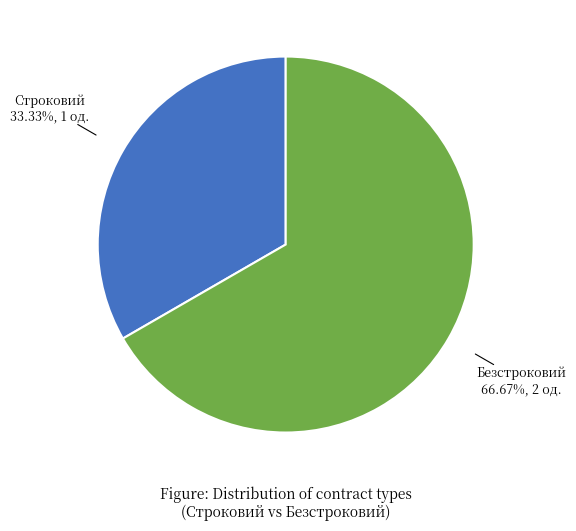

Is there a majority slice in this chart?

Yes